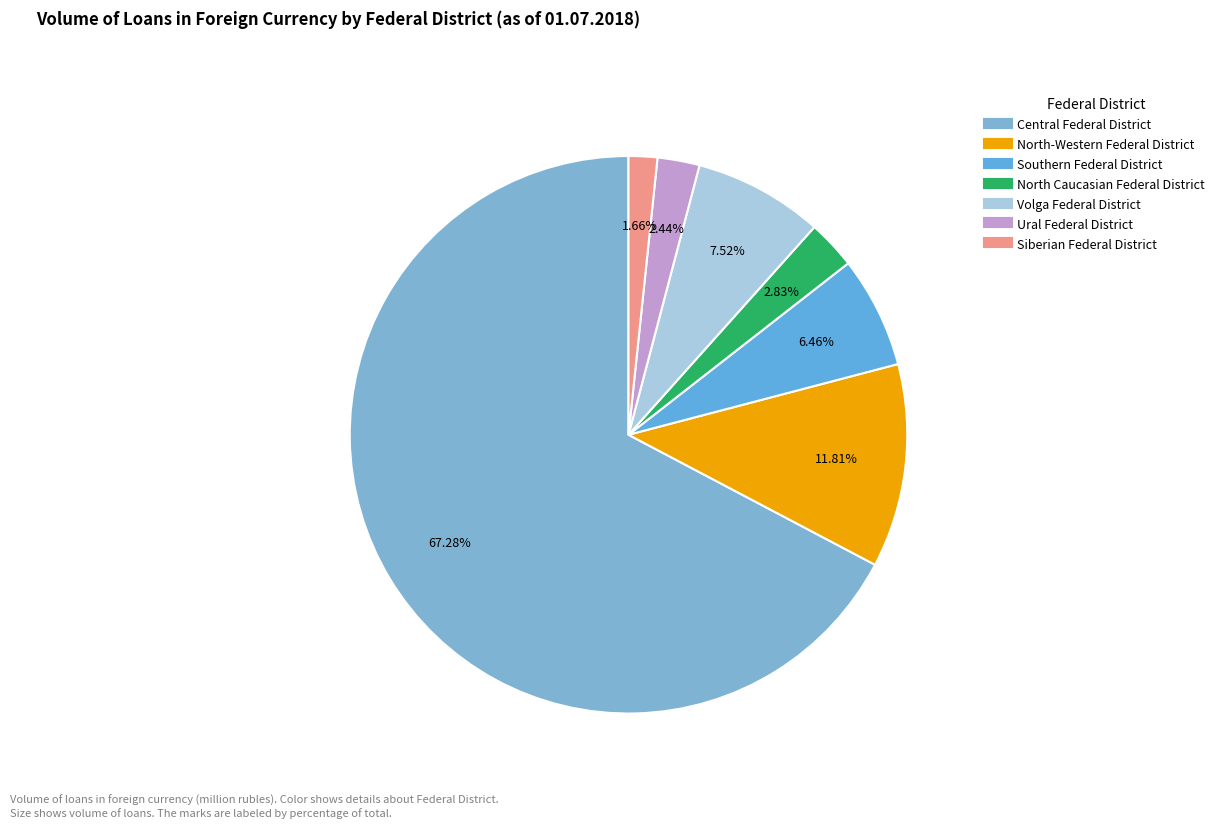

True or false: Central Federal District accounts for 76% of the total.

False